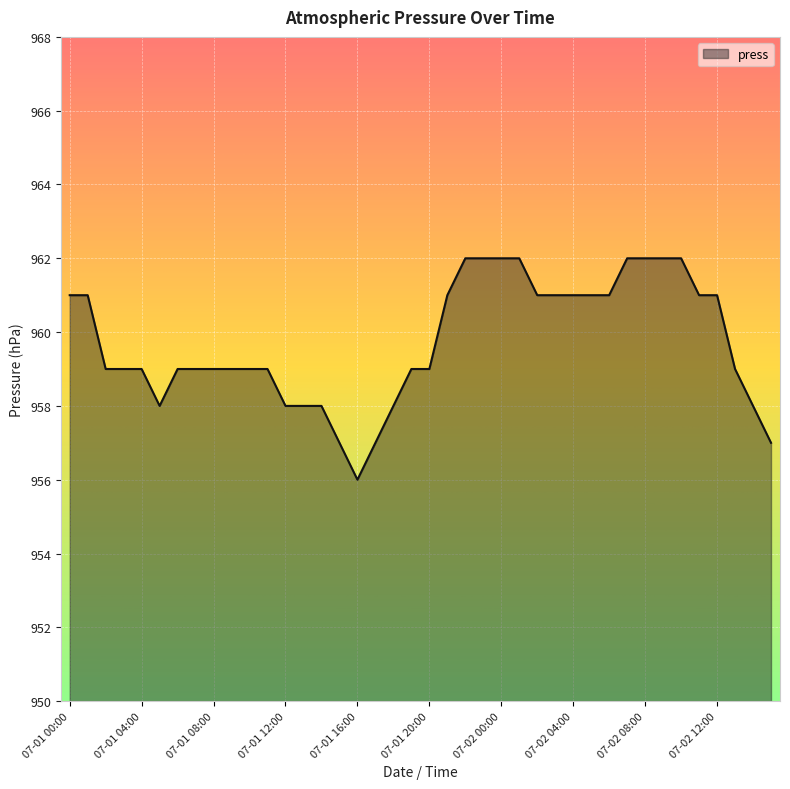

What is the greatest value displayed?

962